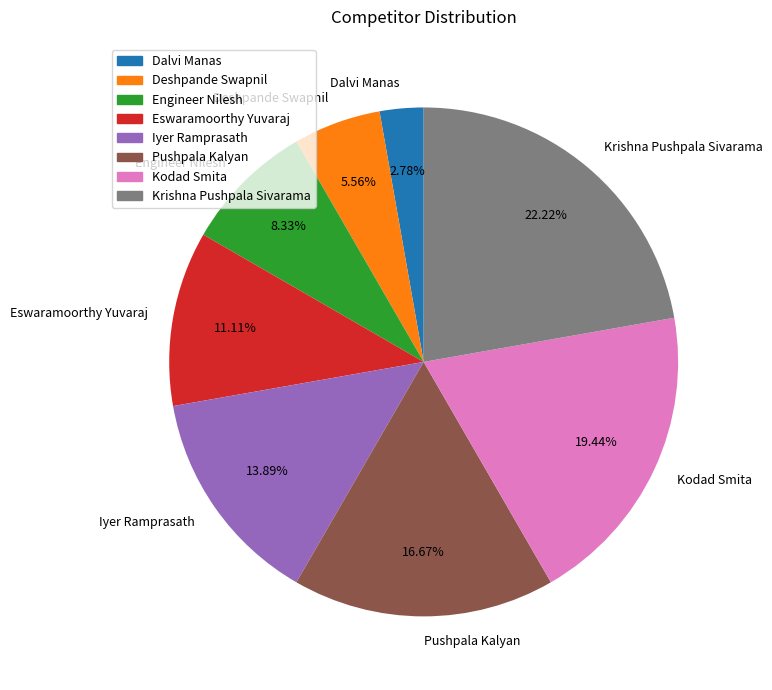

What is the ratio of the value at Engineer Nilesh to the value at Deshpande Swapnil?

1.5